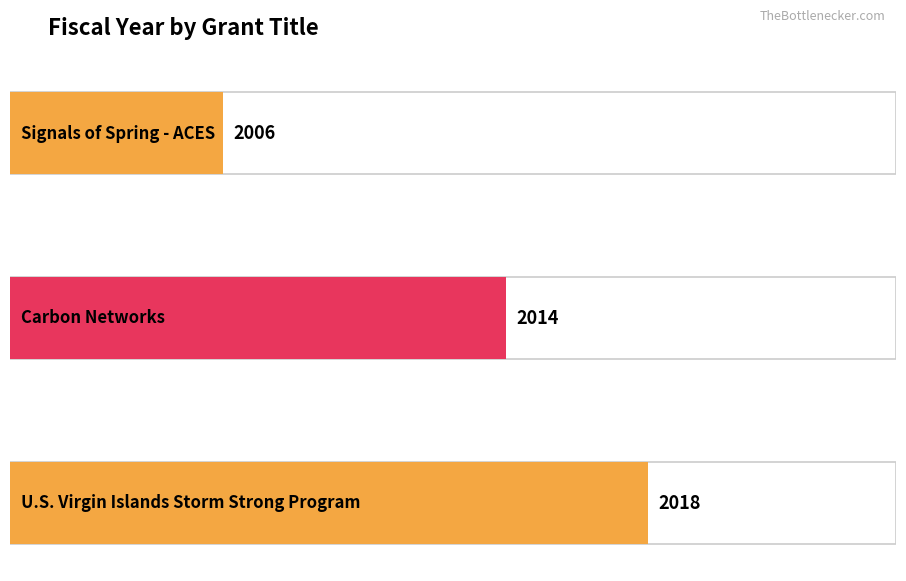

Where does the data first go above 2014?

U.S. Virgin Islands Storm Strong Program